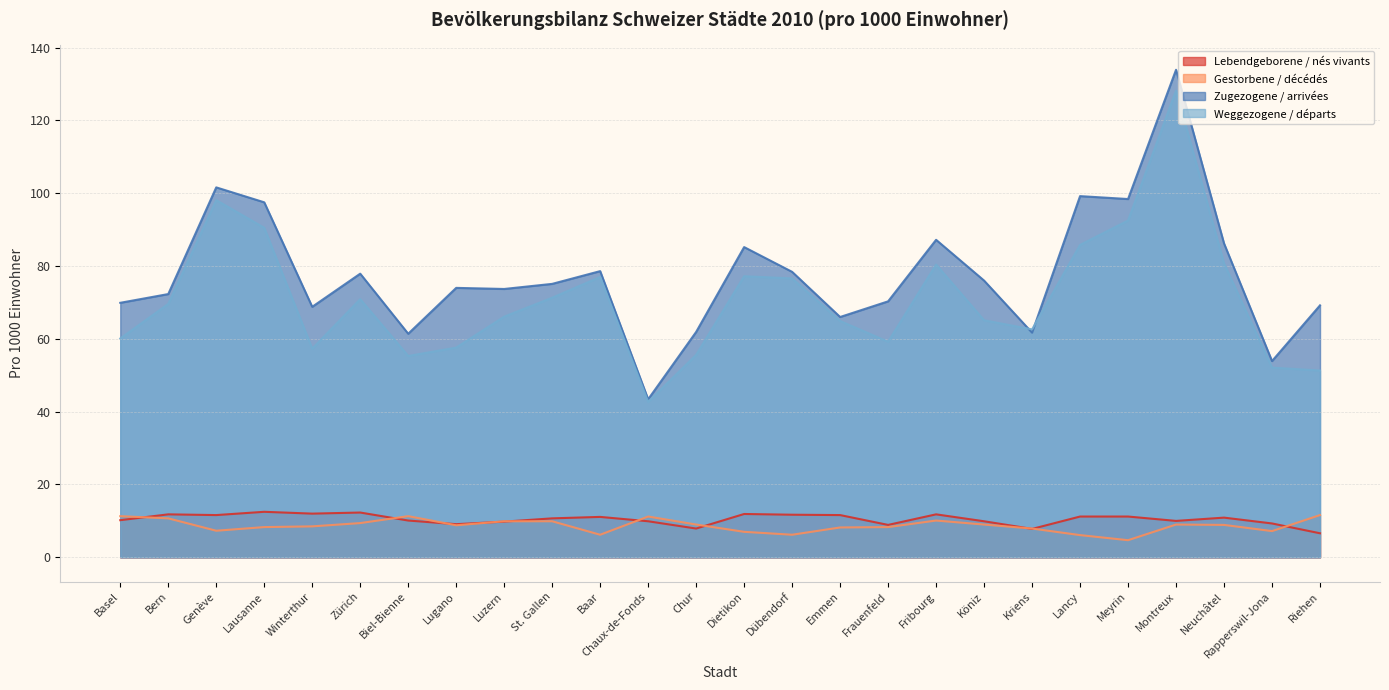

The value of Lebendgeborene / nés vivants at Fribourg is 19.1. True or false?

False